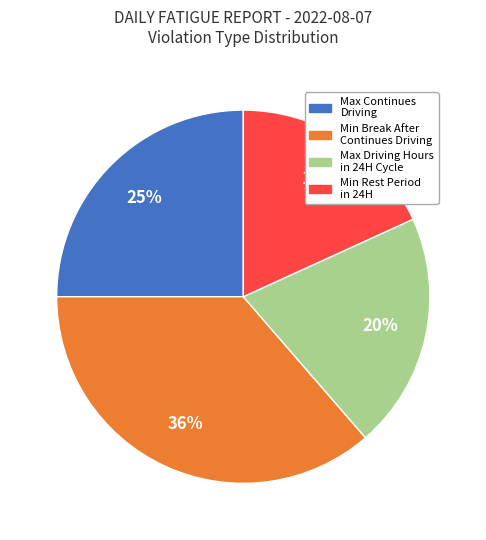

To the nearest percent, what is the average slice percentage?

25%